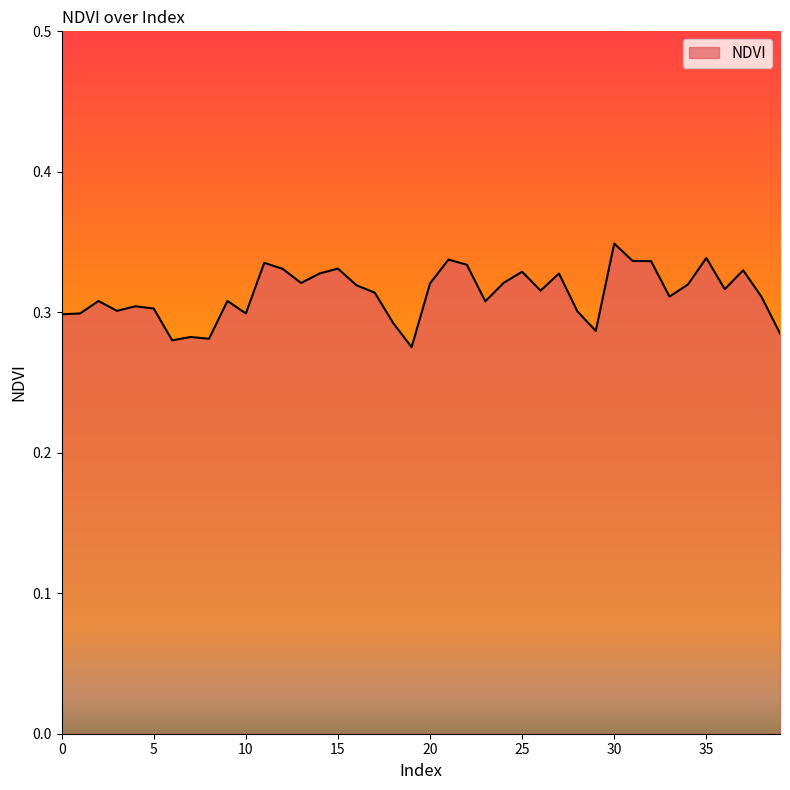

Does the chart display data point markers on the line(s)?

No